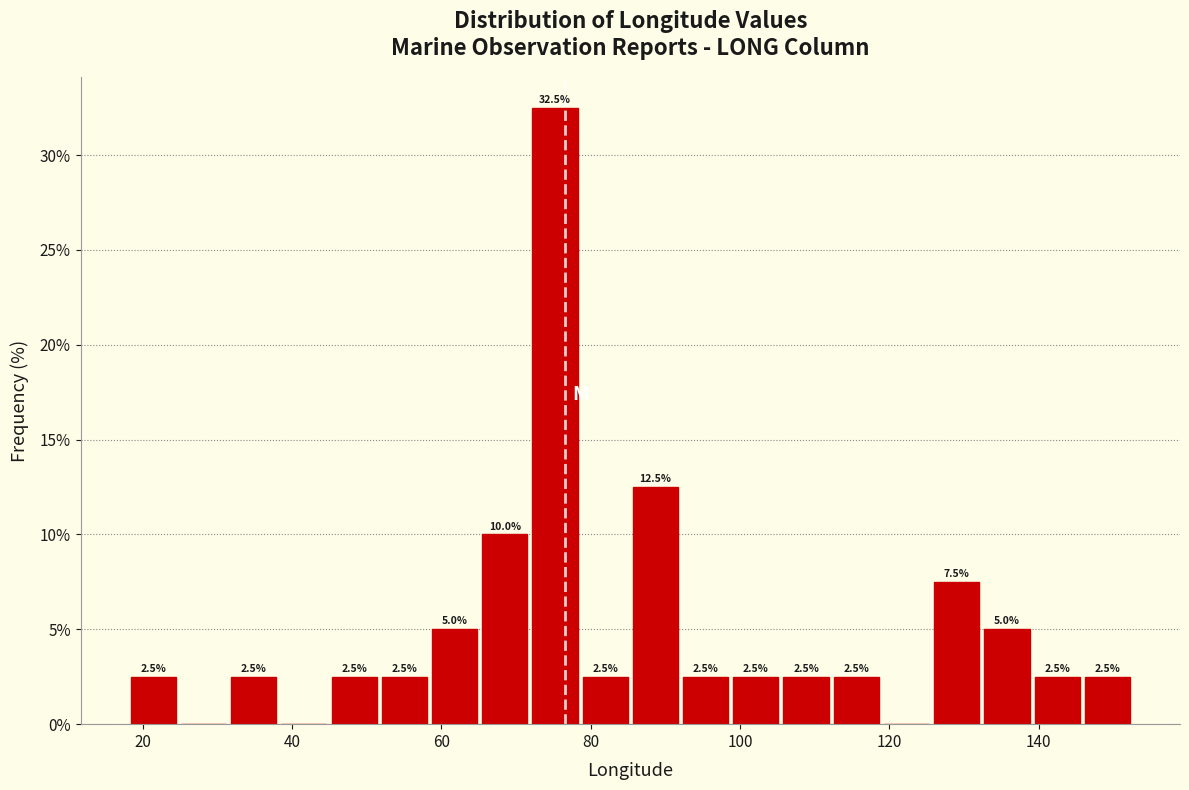

Read against the x-axis, roughly where is the centre of the tallest bar?

76